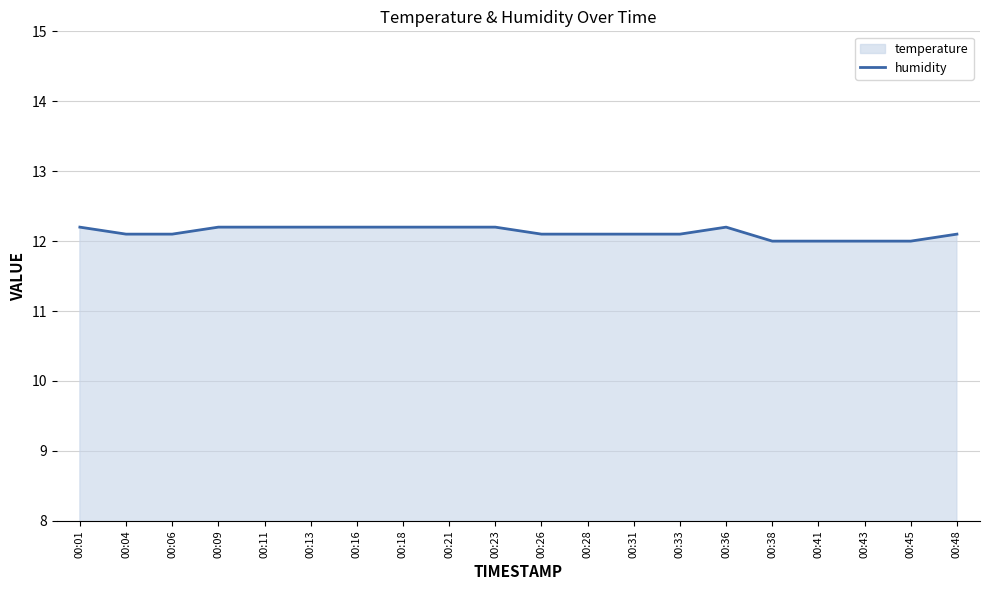

Does the chart display data point markers on the line(s)?

No